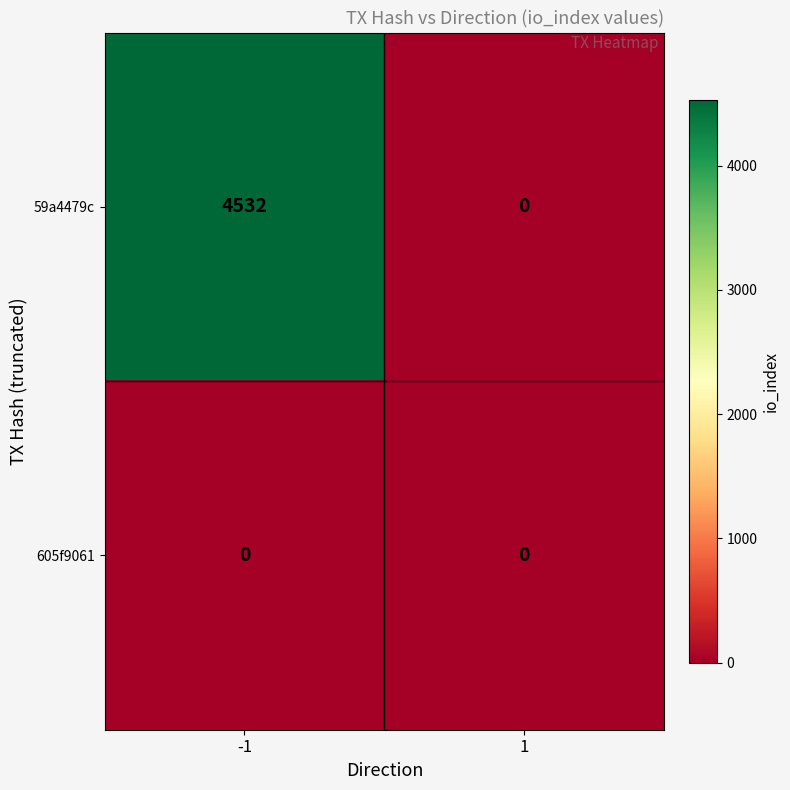

Reading left to right, list all the values displayed in this chart.

59a4479c: -1=4532	1=0
605f9061: -1=0	1=0